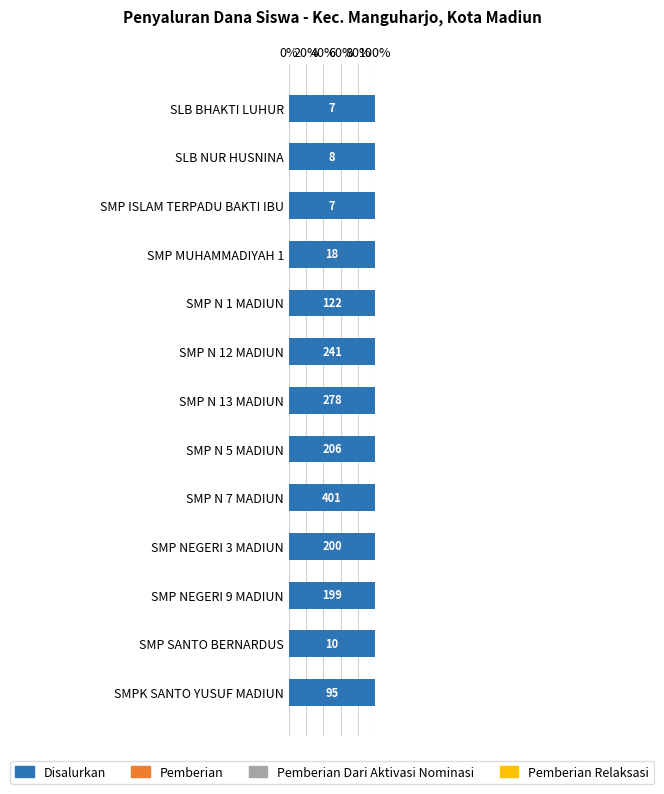

The value of Pemberian at SMP N 5 MADIUN is 119.2. True or false?

False